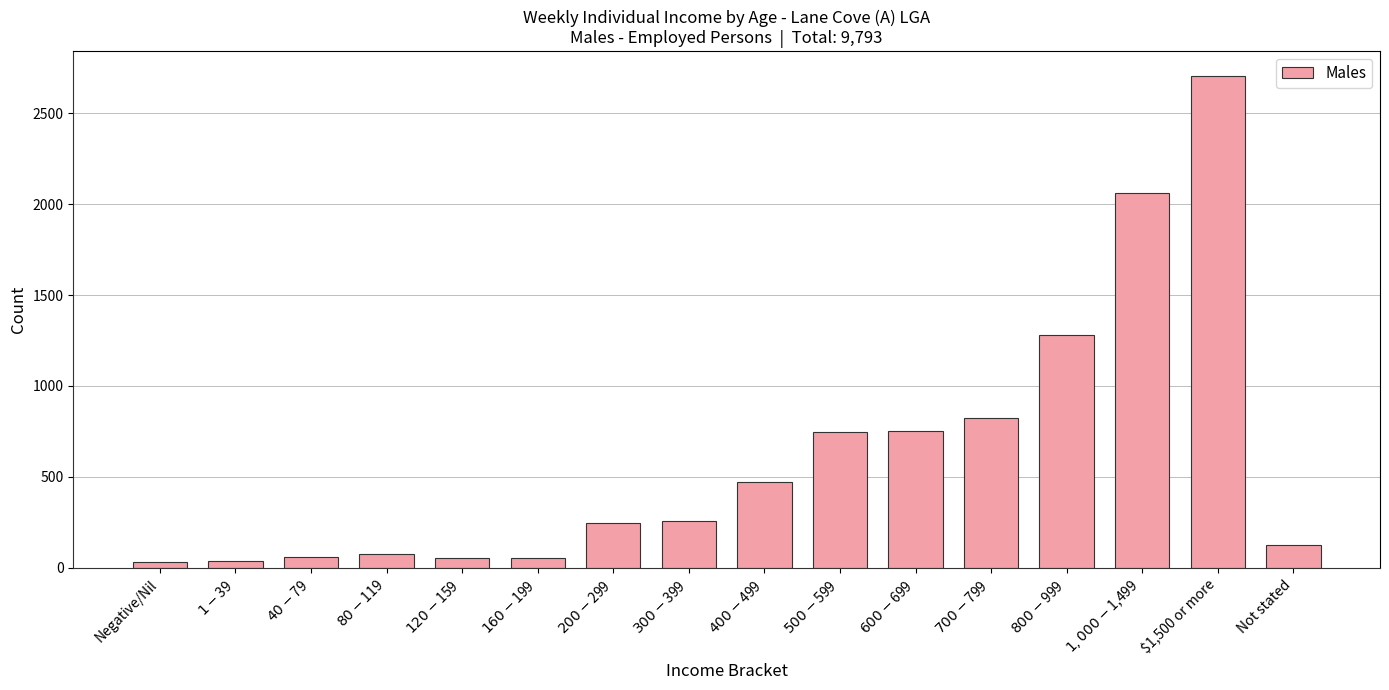

What value does the data have at $1,500 or more?

2705